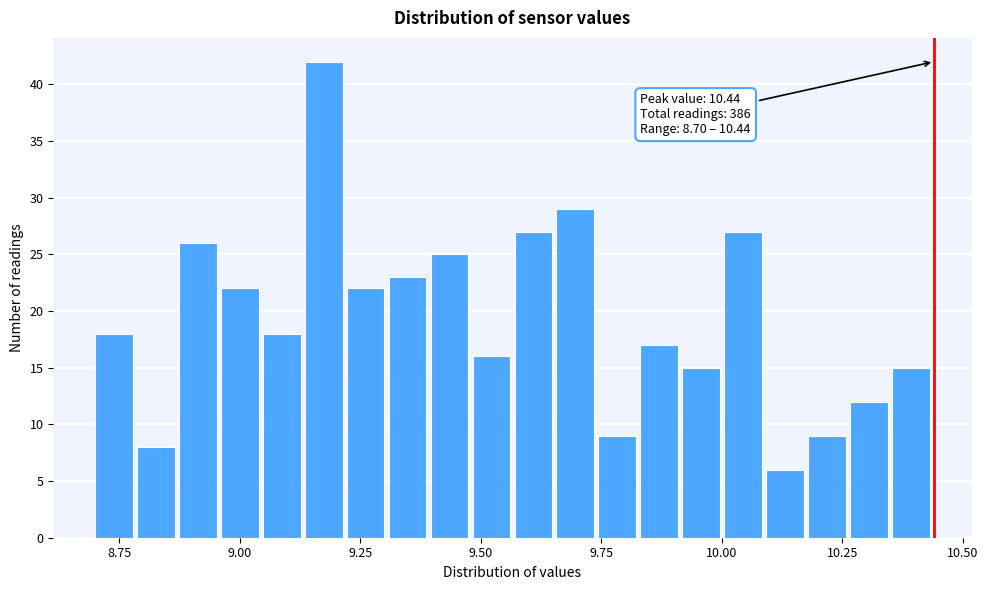

Read against the x-axis, roughly where is the centre of the tallest bar?

9.15